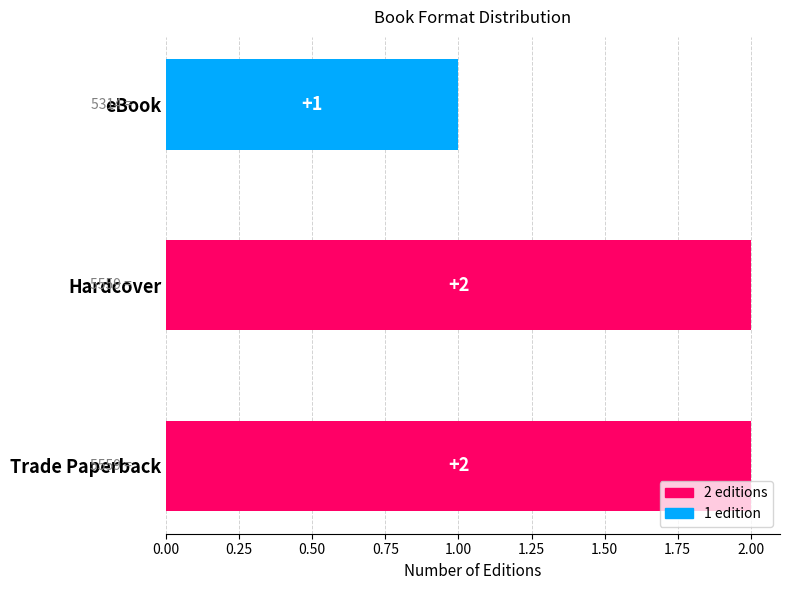

What is the smallest value displayed?

1